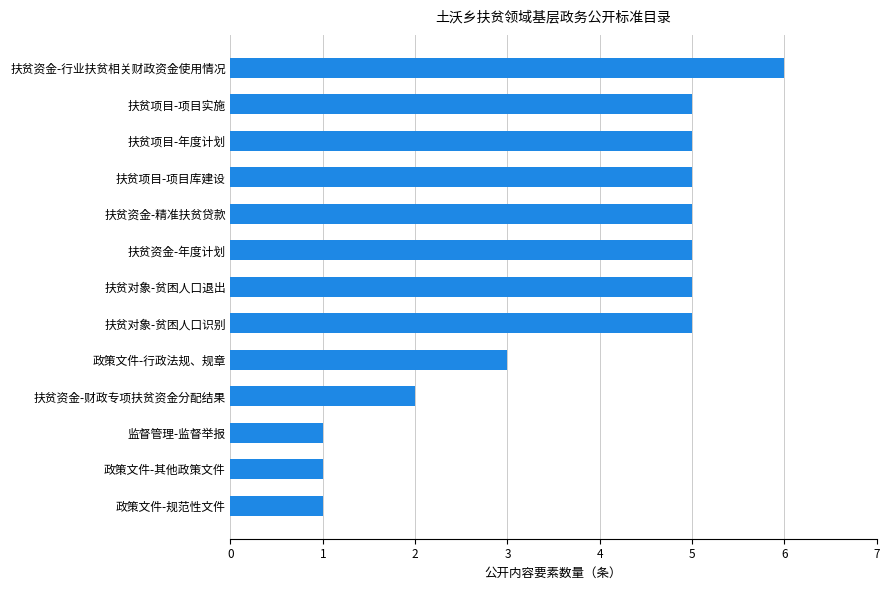

Which label corresponds to the largest value in the chart?

扶贫资金-行业扶贫相关财政资金使用情况